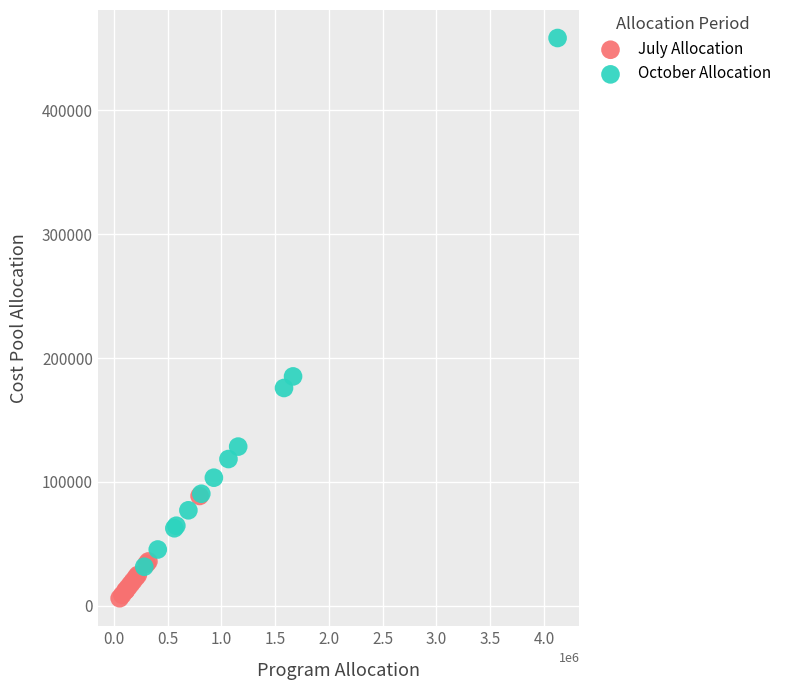

Which series has the largest Y range (max minus min)?

October Allocation